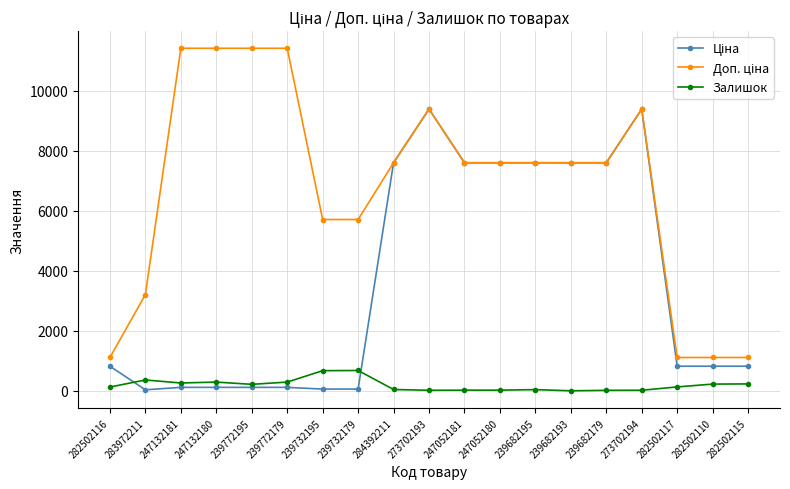

What is the difference between the second highest and second lowest values in the Залишок series?

655.0